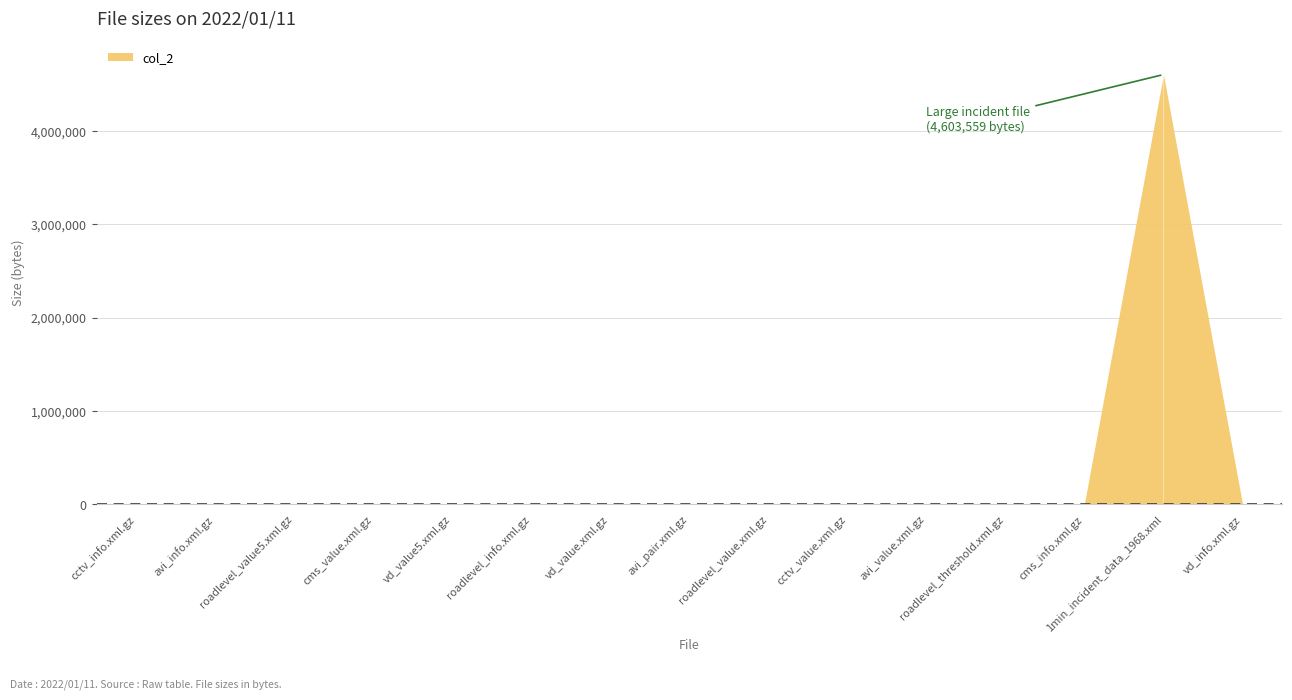

Rank the categories by value from lowest to highest.

avi_info.xml.gz, avi_value.xml.gz, avi_pair.xml.gz, vd_info.xml.gz, vd_value5.xml.gz, roadlevel_value.xml.gz, roadlevel_value5.xml.gz, cctv_value.xml.gz, cctv_info.xml.gz, cms_value.xml.gz, roadlevel_info.xml.gz, cms_info.xml.gz, roadlevel_threshold.xml.gz, vd_value.xml.gz, 1min_incident_data_1968.xml